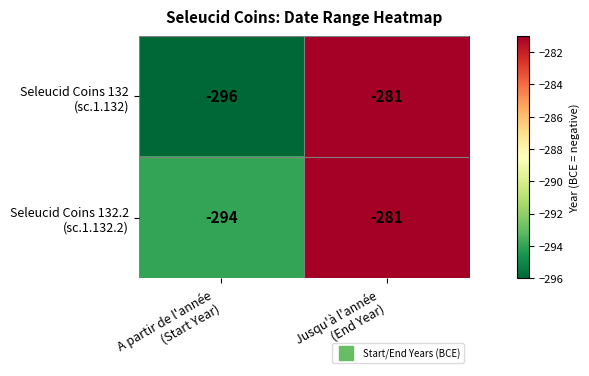

How many distinct data groups are displayed?

2